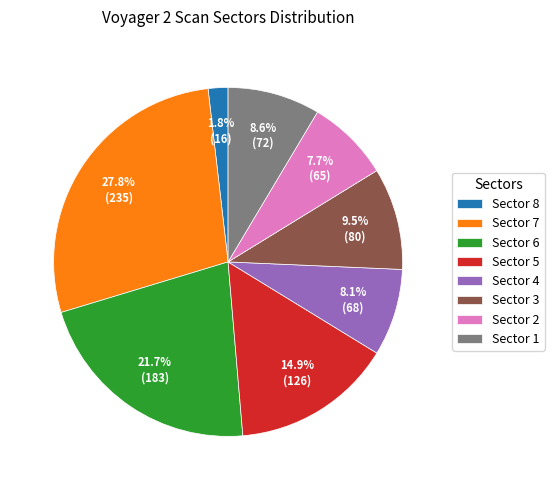

Which has a higher value, Sector 6 or Sector 5?

Sector 6